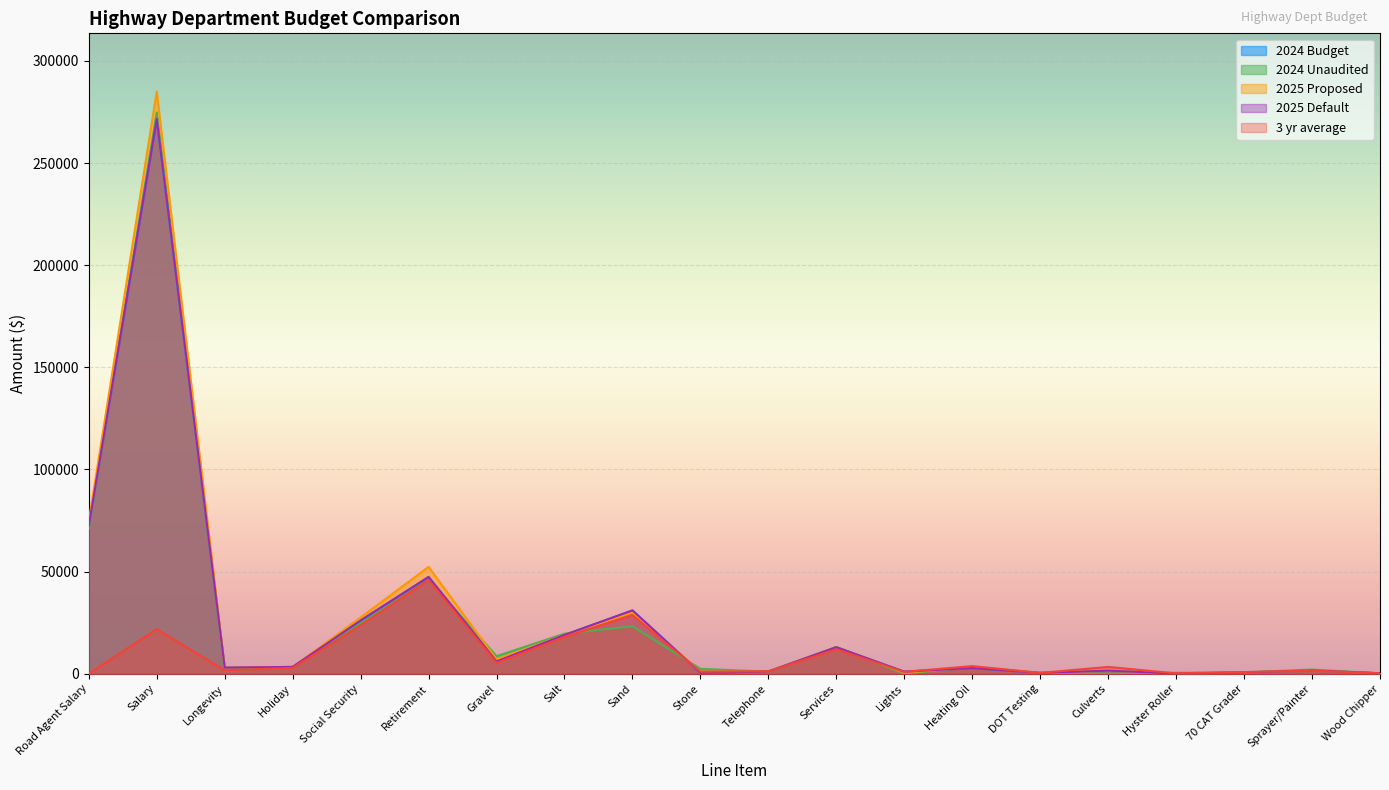

Where is the first local maximum for 2025 Proposed?

Salary